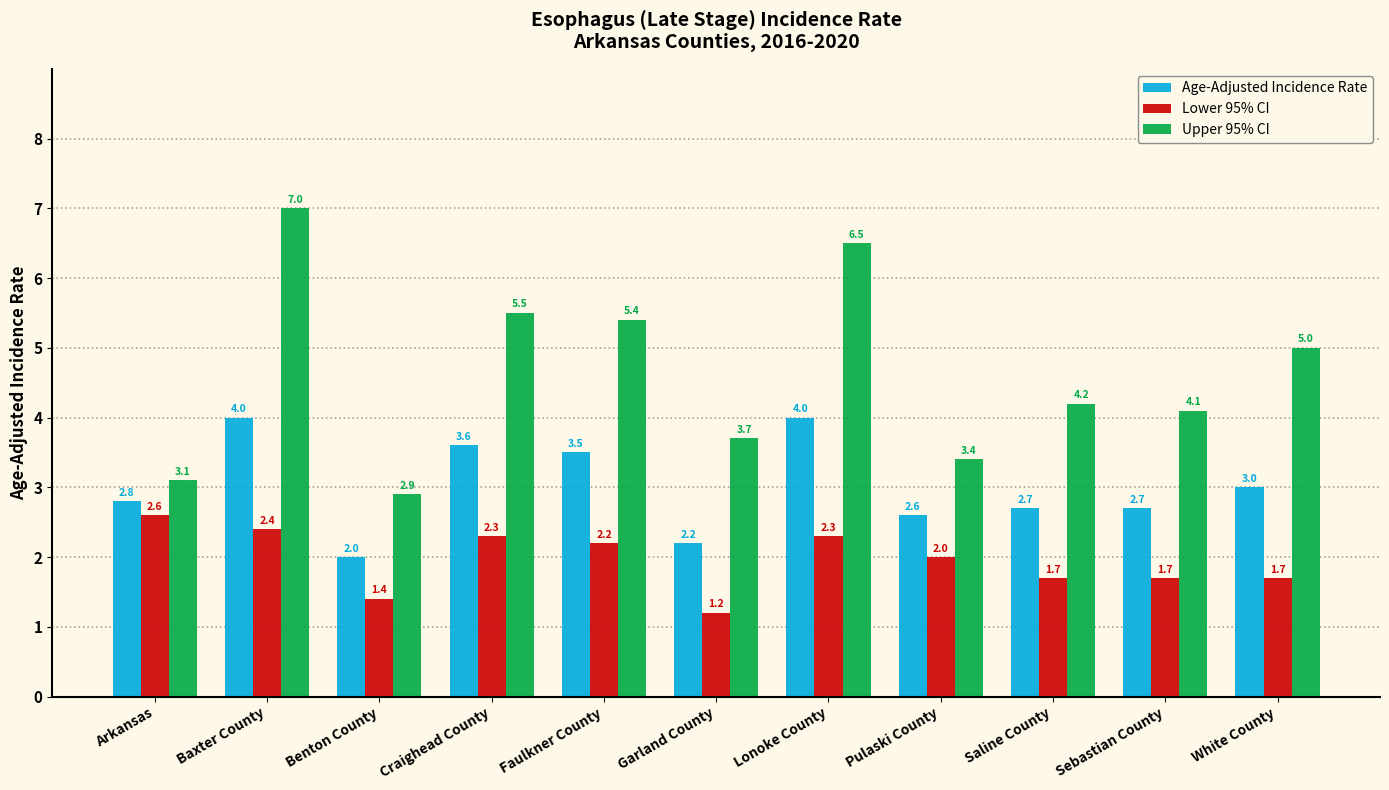

At which label is Lower 95% CI closest to 1?

Garland County